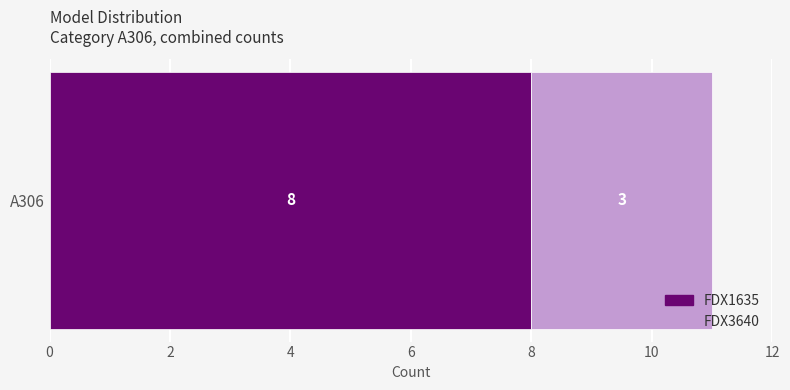

The value of FDX1635 at A306 is 5. True or false?

False